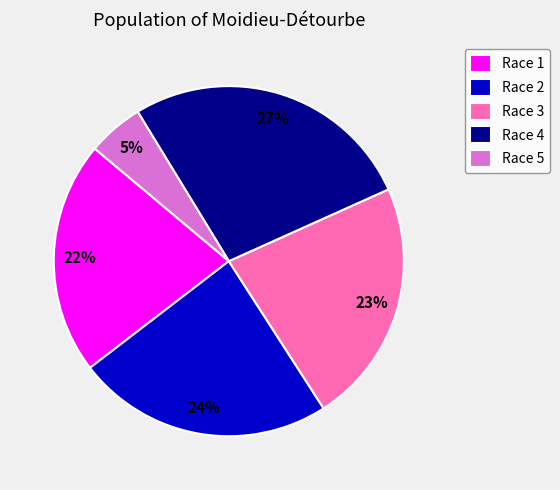

Is the sum of Race 5 and Race 3 greater than half?

No